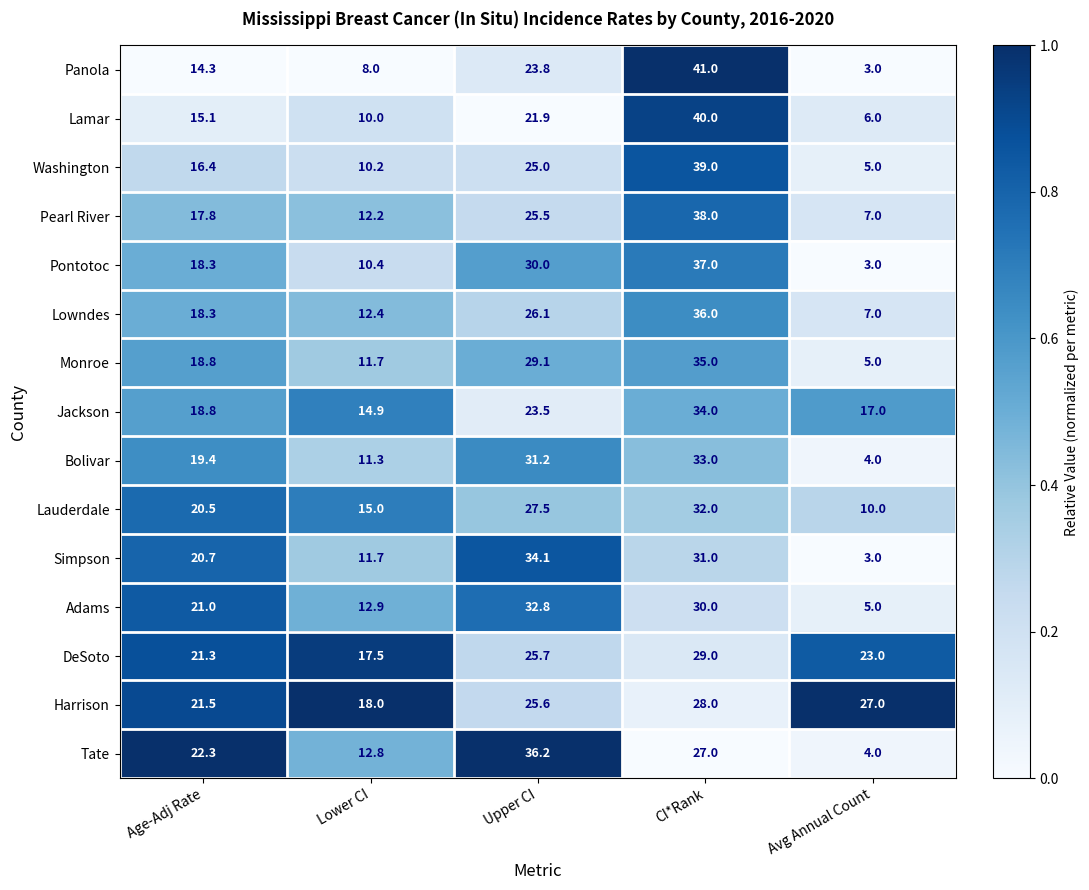

At which label does Jackson reach its peak?

CI*Rank